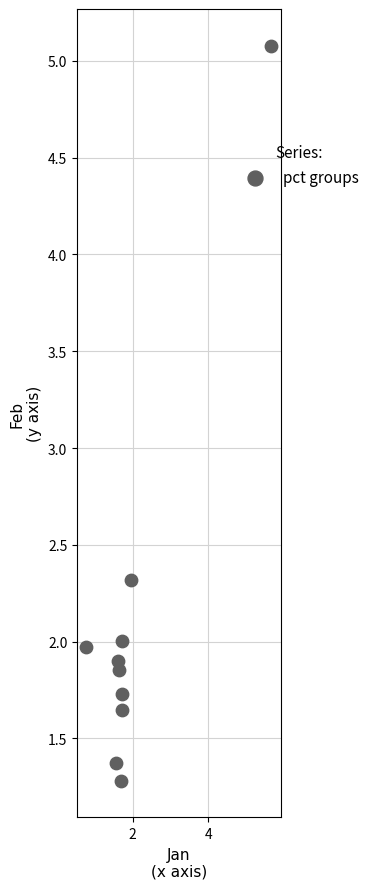

What Y value in the scatter plot is closest to 3?

2.3